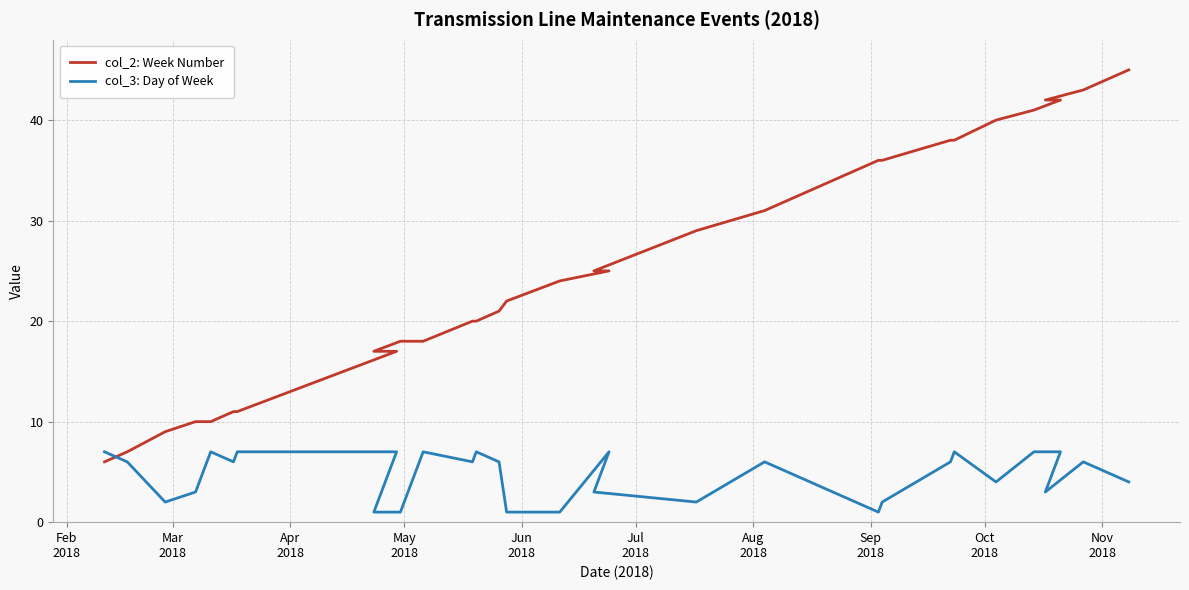

Reading left to right, what are all the values shown in this chart?

col_2: Week Number: 6	7	7	9	10	10	10	10	11	11	12	12	14	15	15	17	17	18	18	20	20	21	21	22	24	25	25	29	29	31	36	36	38	38	40	41	42	42	43	45
col_3: Day of Week: 7	6	6	2	3	5	6	7	6	7	7	7	7	7	7	7	1	1	7	6	7	6	6	1	1	7	3	2	2	6	1	2	6	7	4	7	7	3	6	4